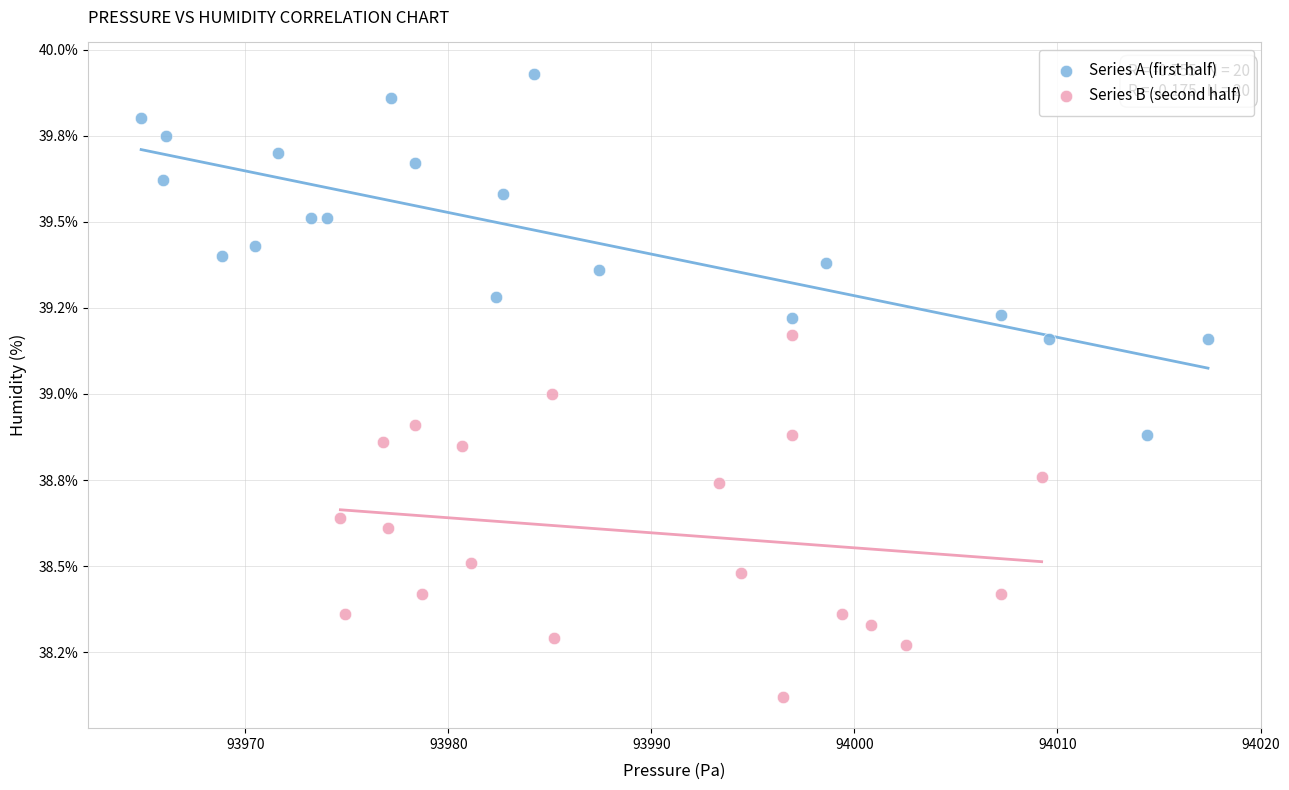

Which series contains the highest Y value?

Series A (first half)